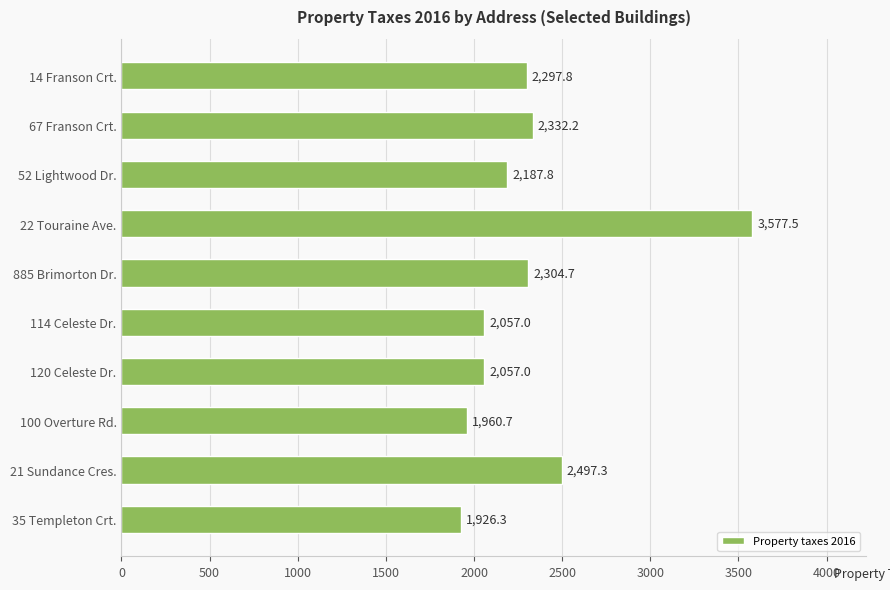

Between 100 Overture Rd. and 35 Templeton Crt., which is larger?

100 Overture Rd.